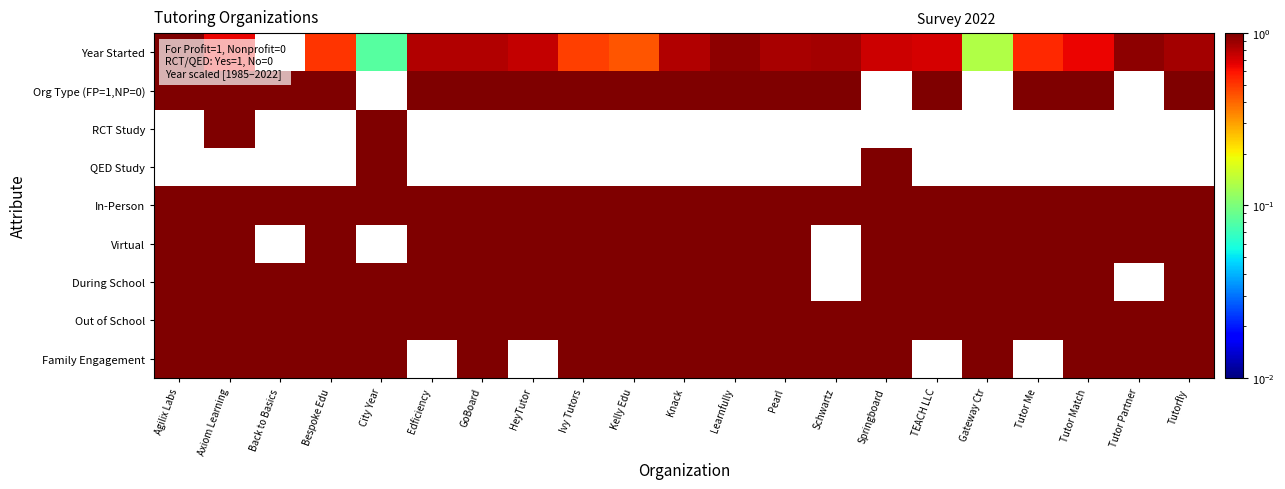

What is the maximum value shown in the chart?

1.0